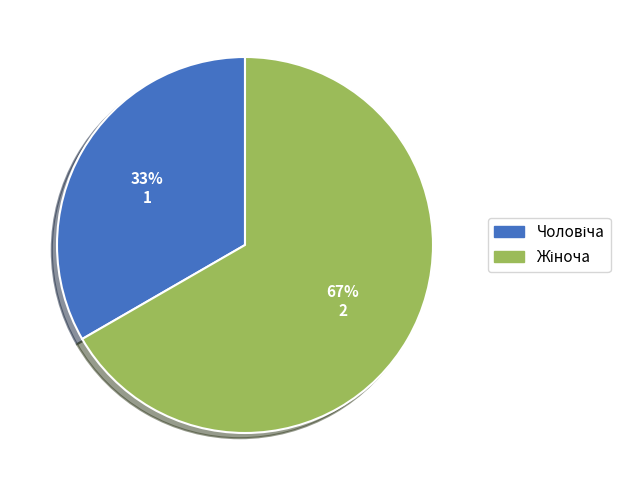

How many segments does this pie chart have?

2